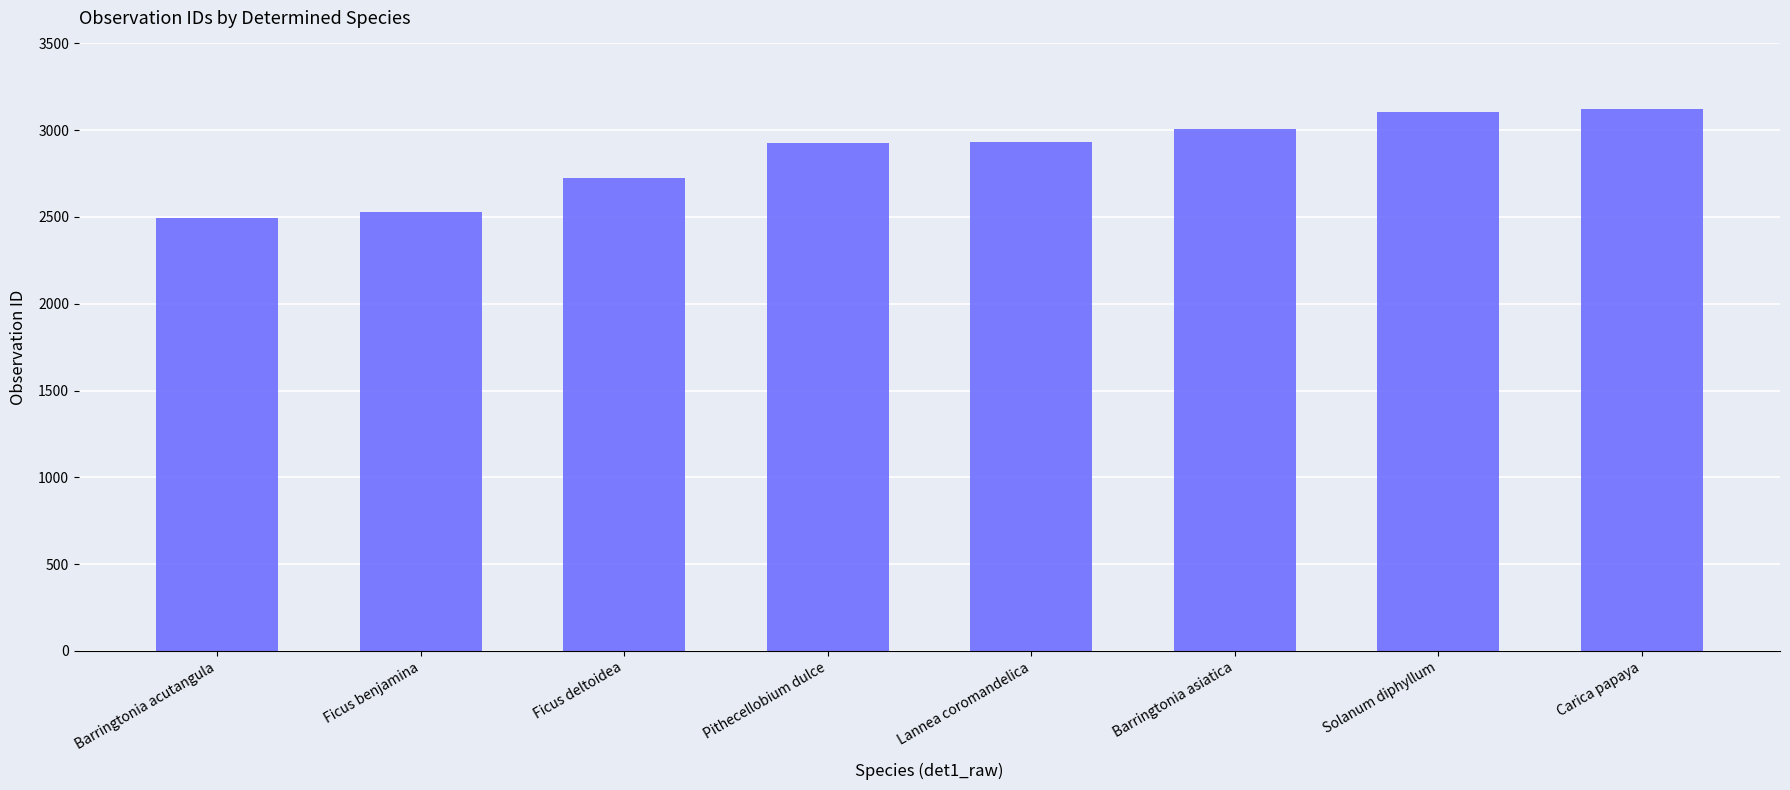

Approximately how many times larger is the value at Ficus benjamina compared to Lannea coromandelica?

0.9